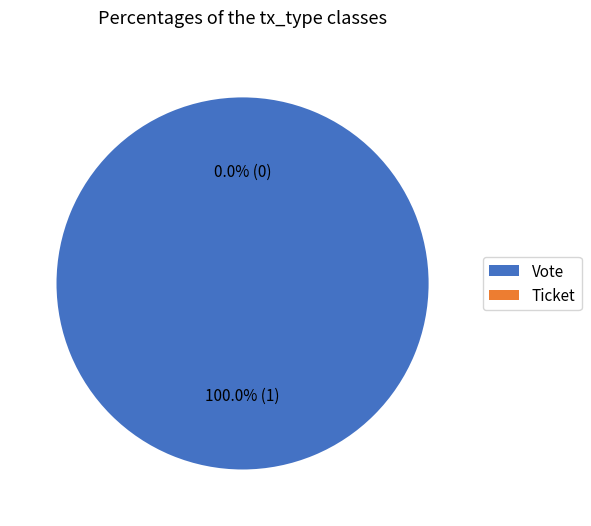

Count the number of slices in the pie.

2